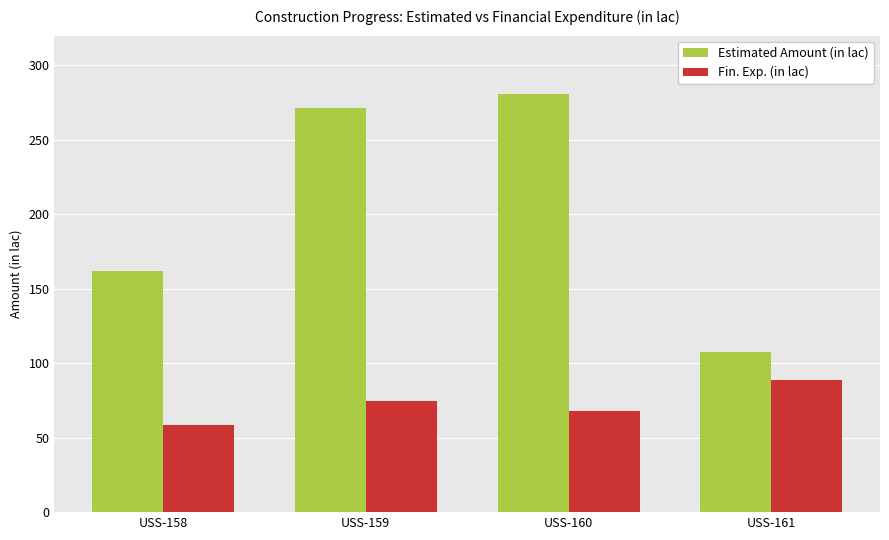

Does the chart contain stacked bars?

No